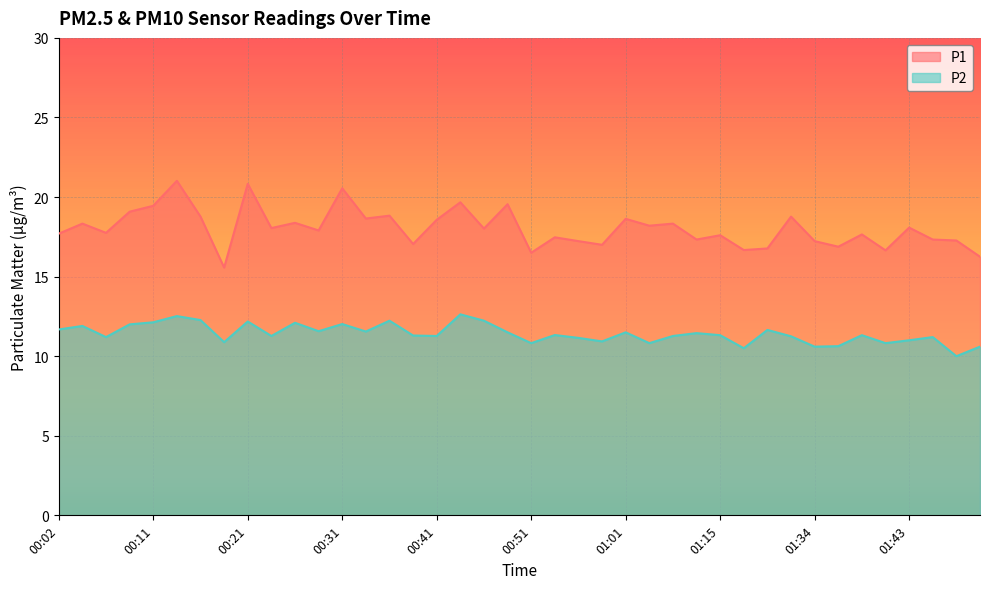

What is the value of the P2 point at the 3rd from the left?

11.2